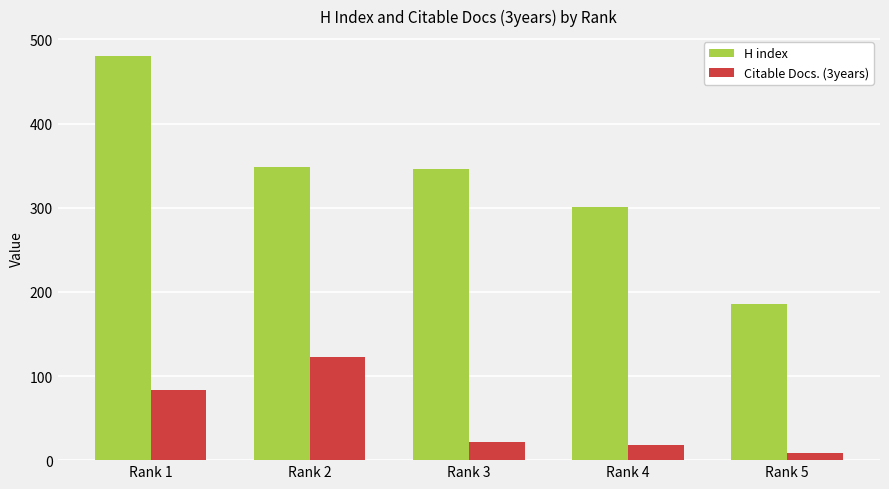

At which category is the sum across all series the highest?

Rank 1